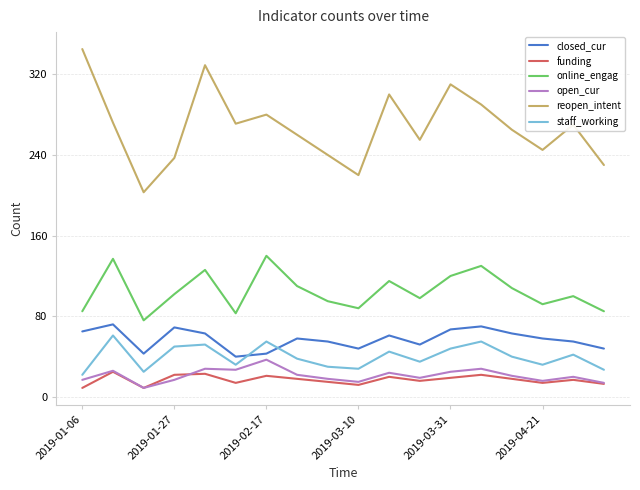

Which series has the largest total across all categories?

reopen_intent